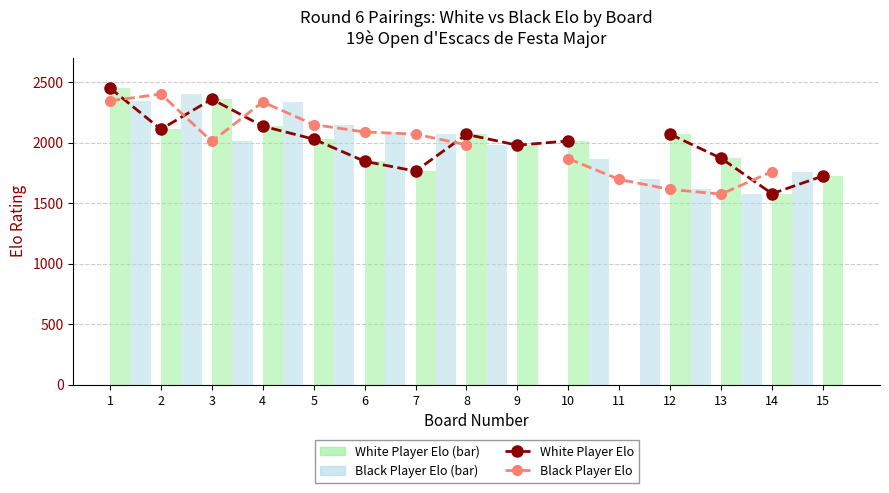

True or false: White Player Elo has a value of 2450.0 at 1.

True